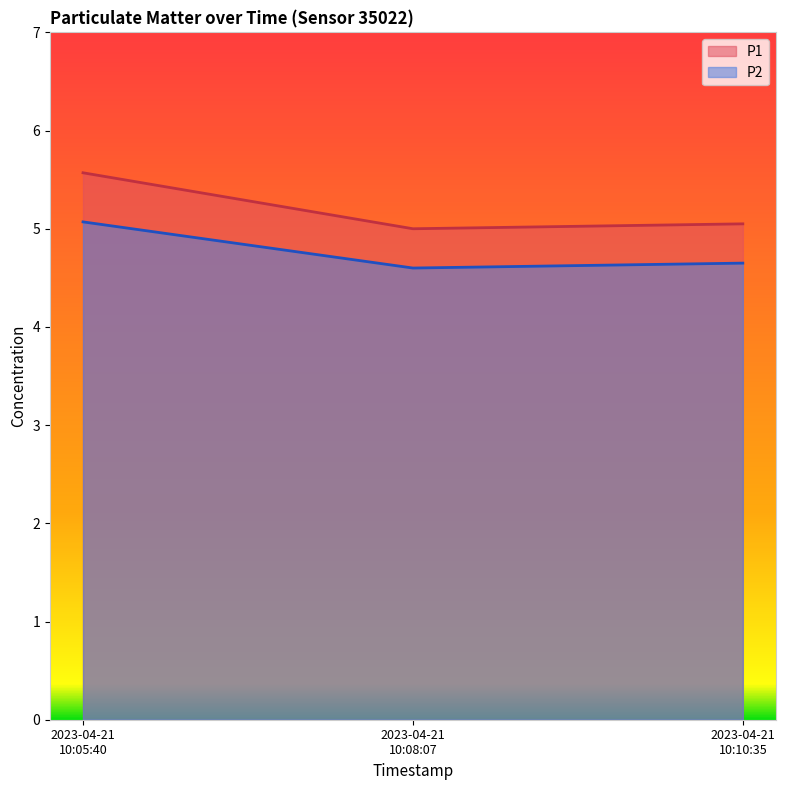

How many data points does each series have?

3